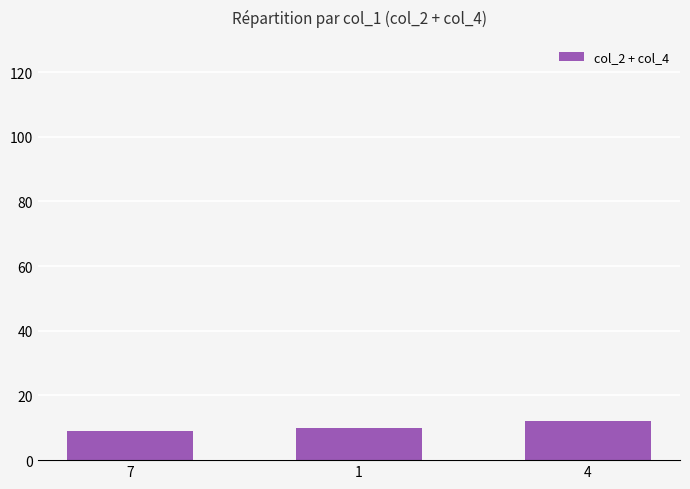

The value at 4 is 12. True or false?

True